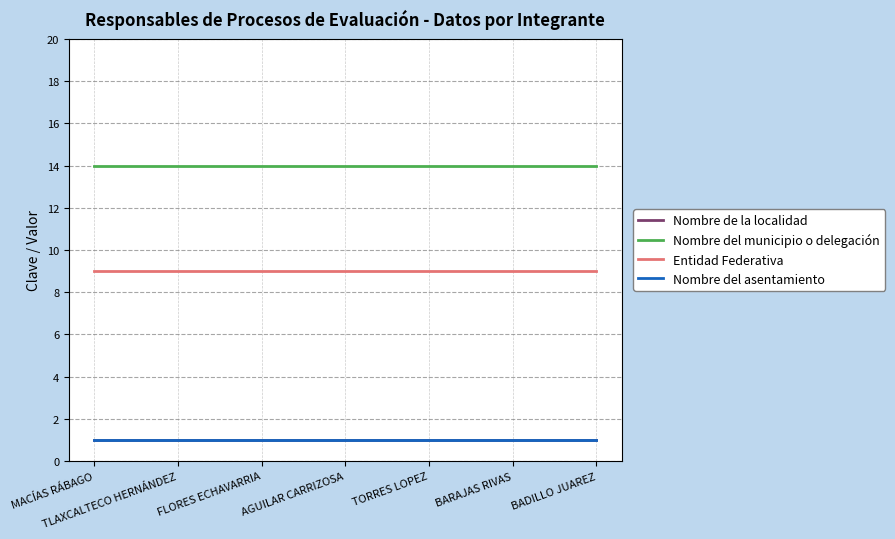

Does the chart have visible grid lines?

Yes